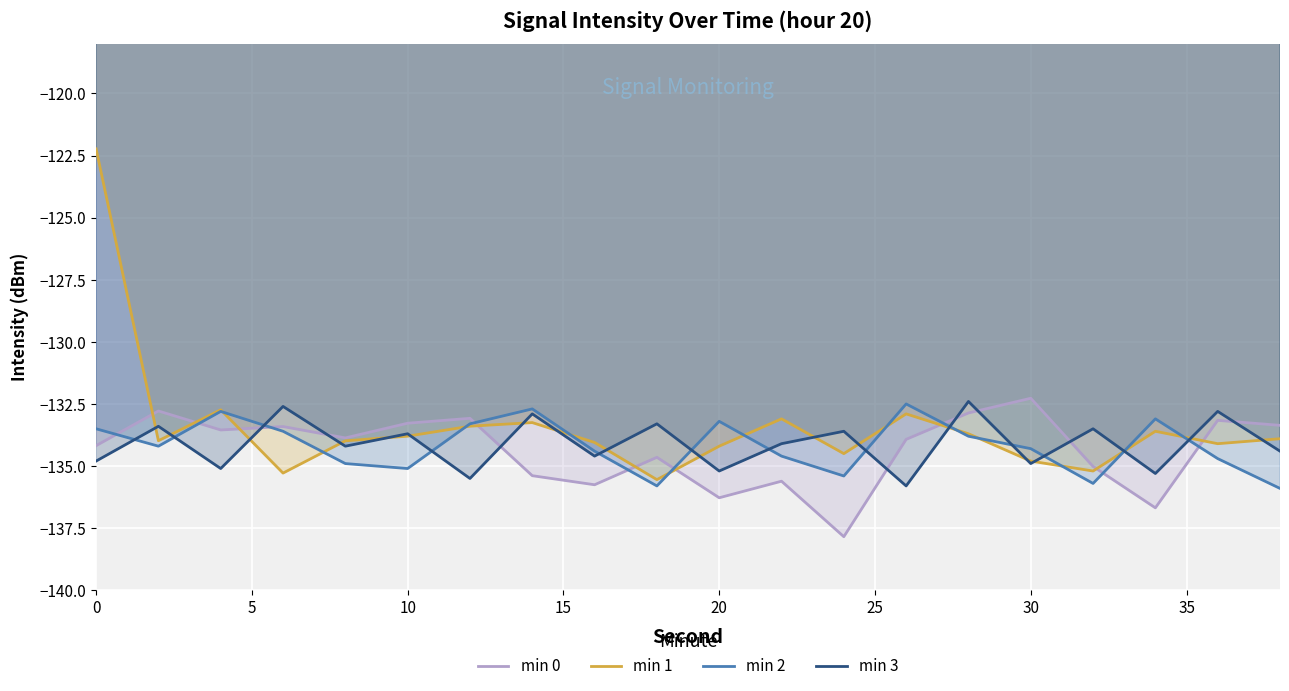

What value does the min 0 series have at 0?

-134.2